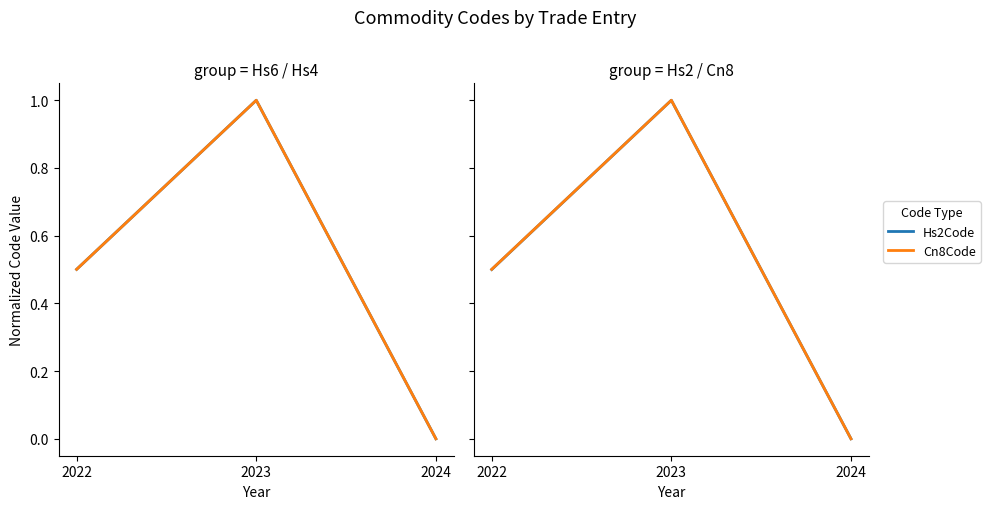

Rank the categories by Hs4Code value from highest to lowest.

2023, 2022, 2024